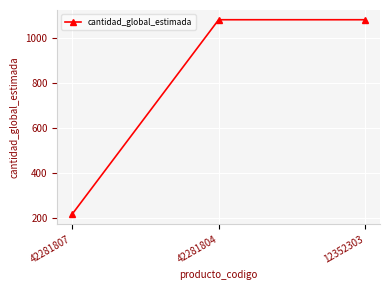

What is the change in value from 42281807 to 12352303?

+864